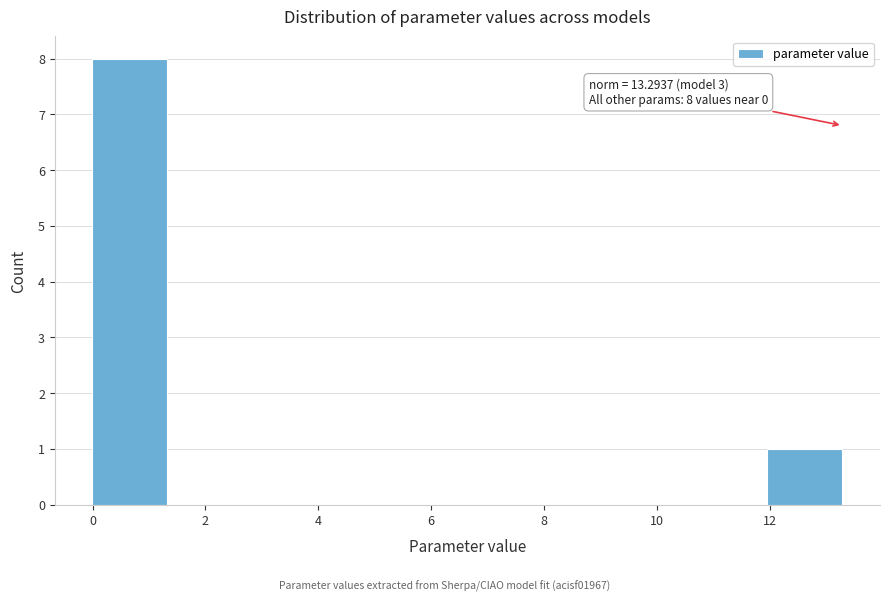

Over which range of the x-axis is the bar tallest?

0.0 to 1.4